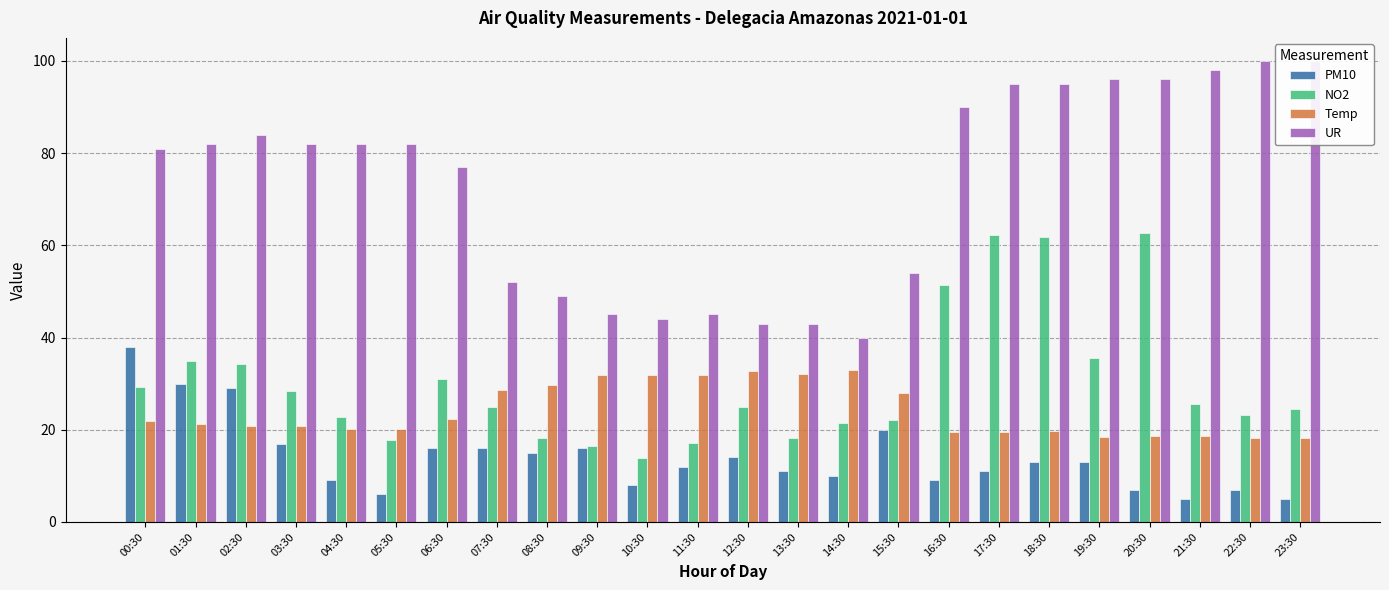

Between 22:30 and 23:30, which series saw the biggest shift?

PM10